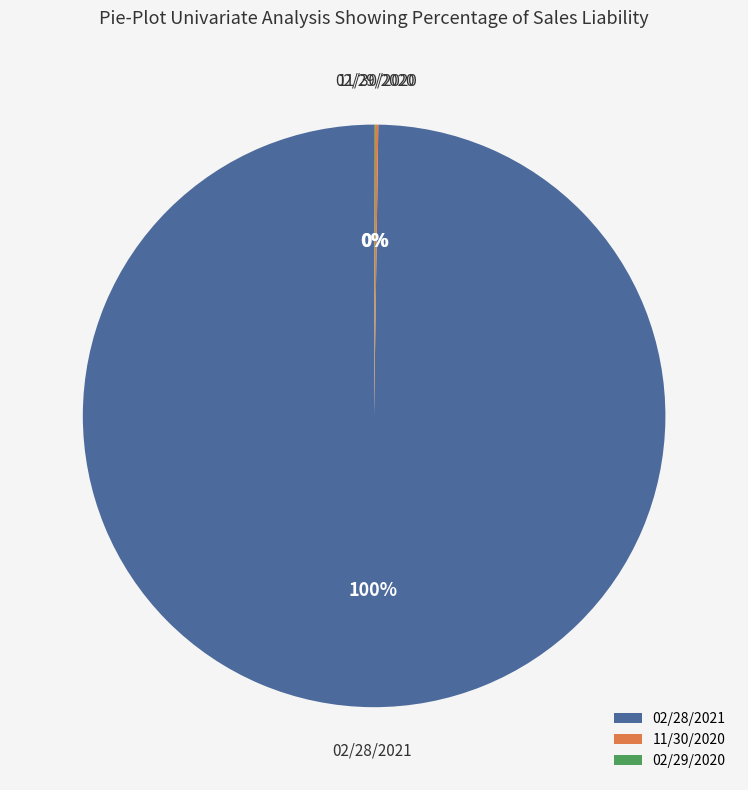

Does 02/28/2021 represent more than half of the total?

Yes